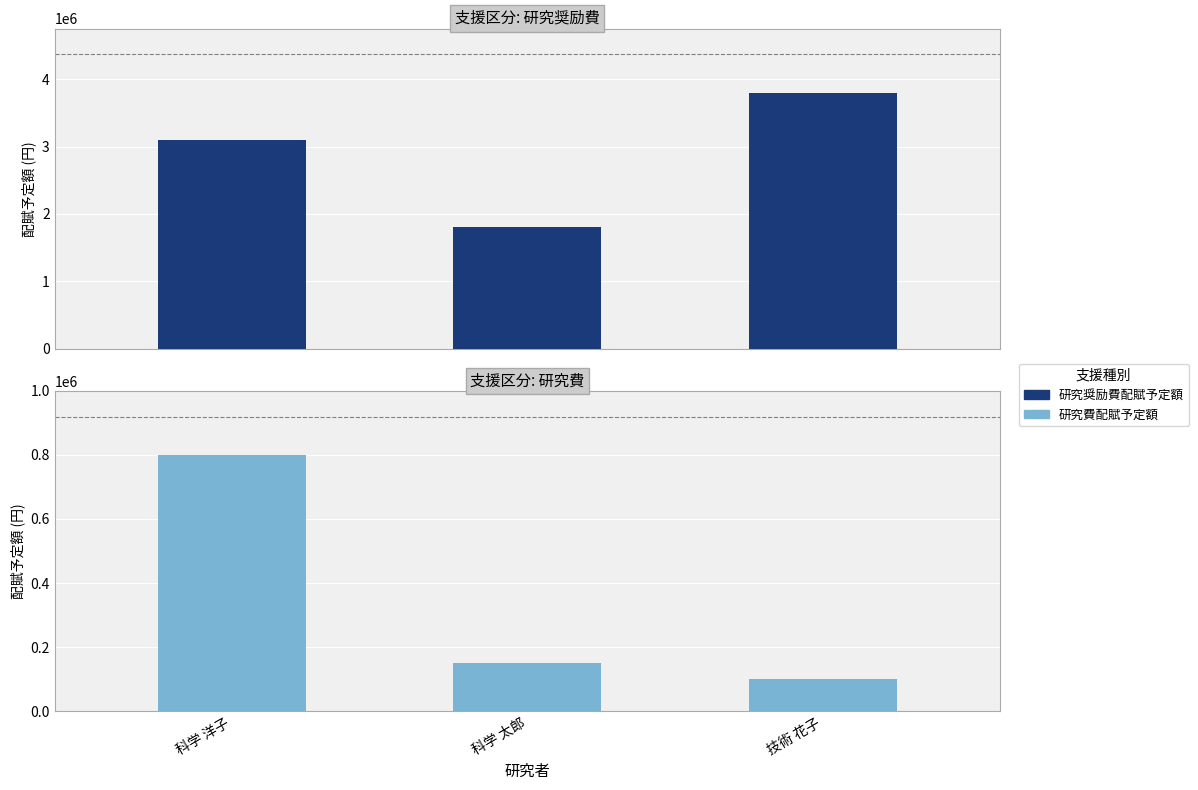

What is the difference between the maximum and second lowest values in the 研究奨励費配賦予定額 series?

700000